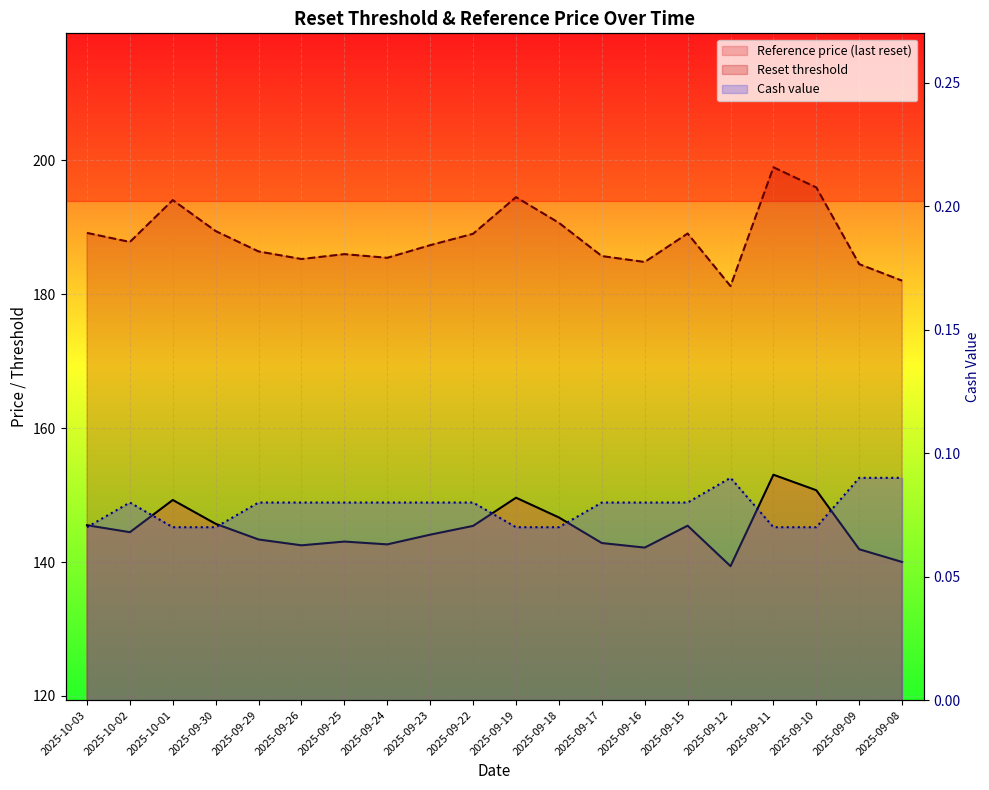

Where is Reference price (last reset) nearest to the value 146?

2025-09-30